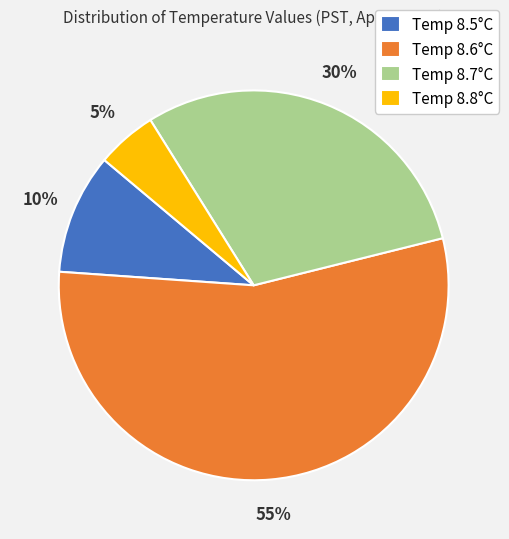

What is the largest slice in the pie chart?

Temp 8.6°C